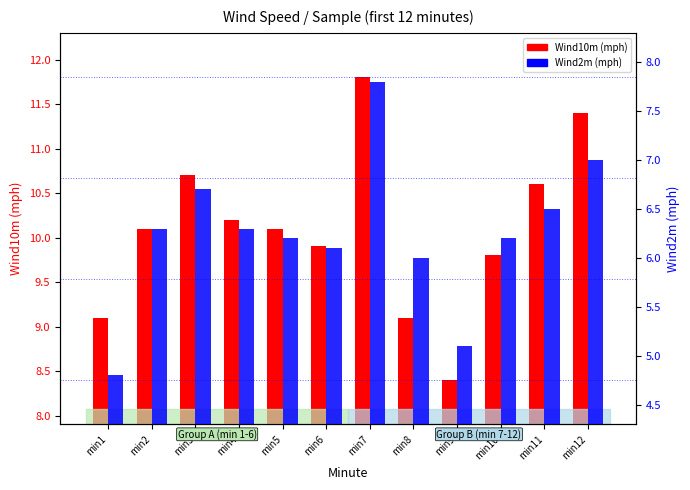

Rank the series at min5 from lowest to highest value.

Wind2m (mph), Wind10m (mph)